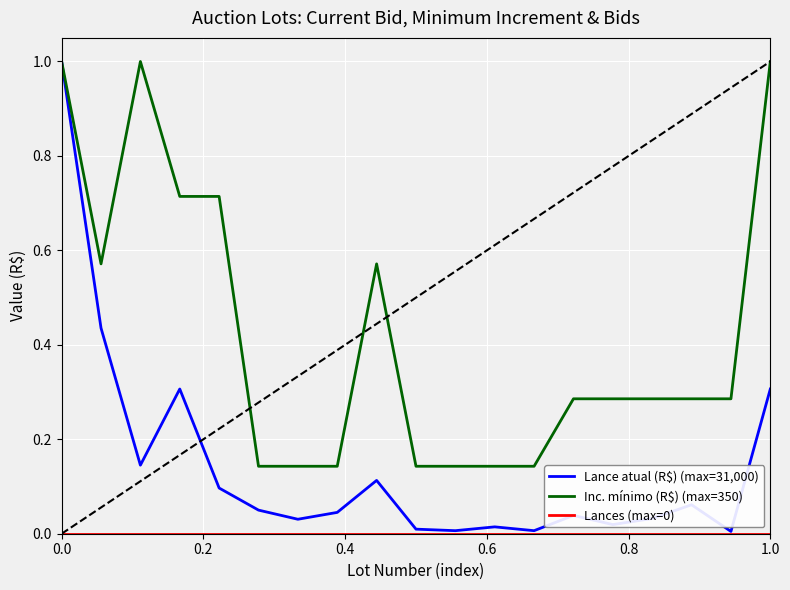

What is the greatest value displayed?

1.0